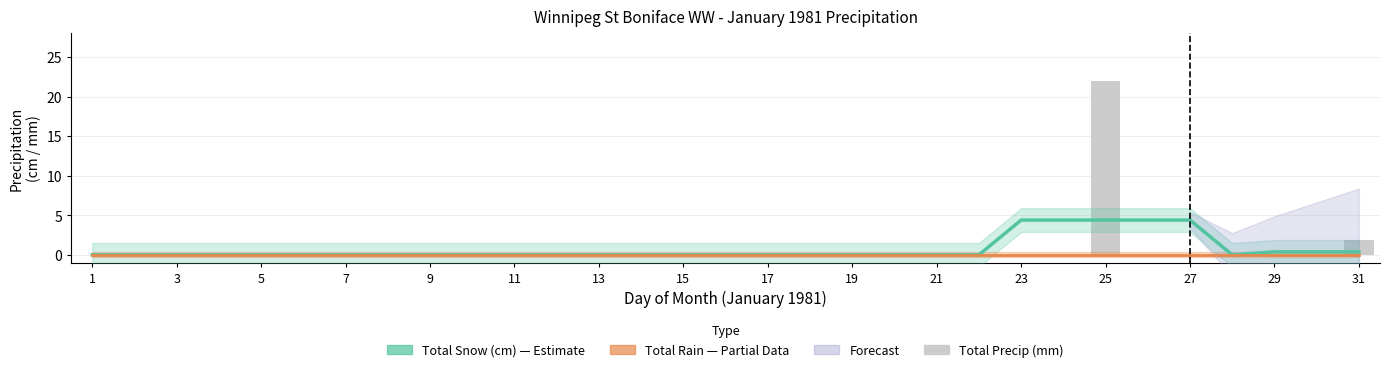

At which category does the chart reach its minimum across all series?

1